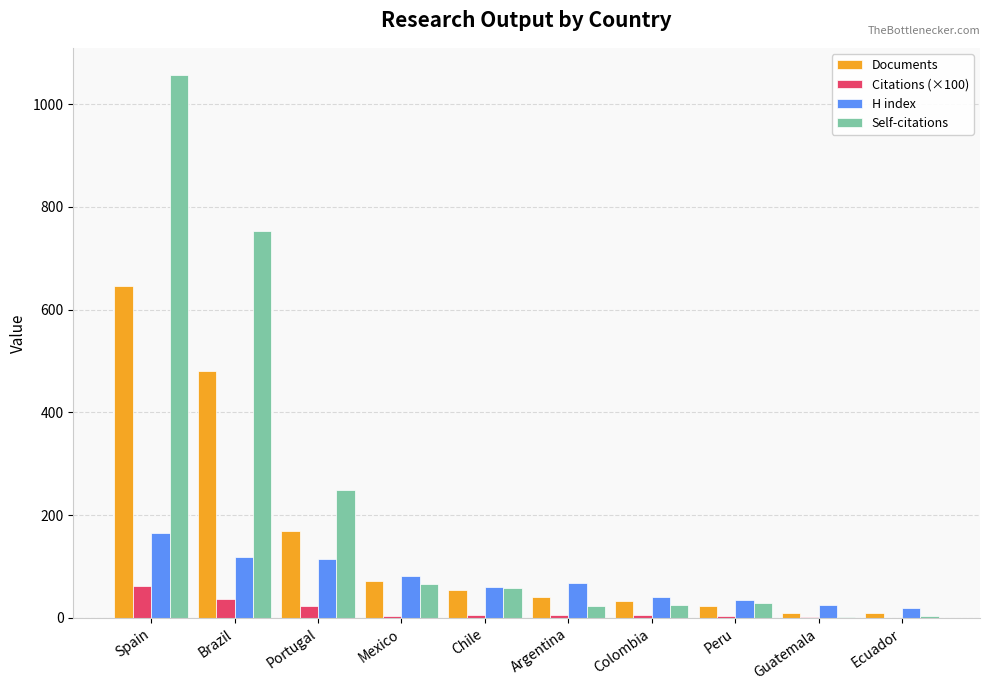

What is the greatest value displayed?

1057.0